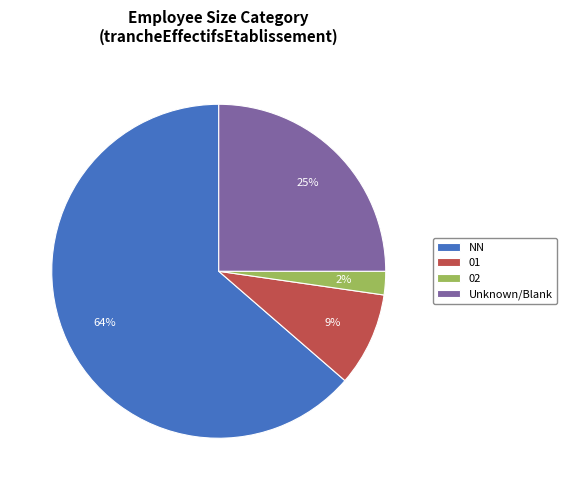

Rank the categories by value from lowest to highest.

02, 01, Unknown/Blank, NN